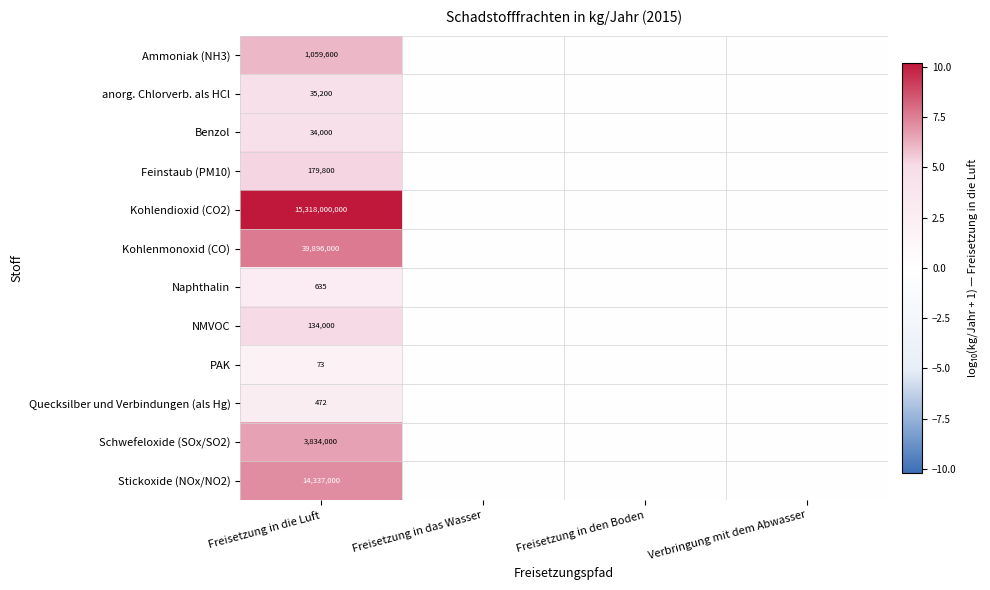

What is the spread (max minus min) of values at Freisetzung in die Luft?

15317999927